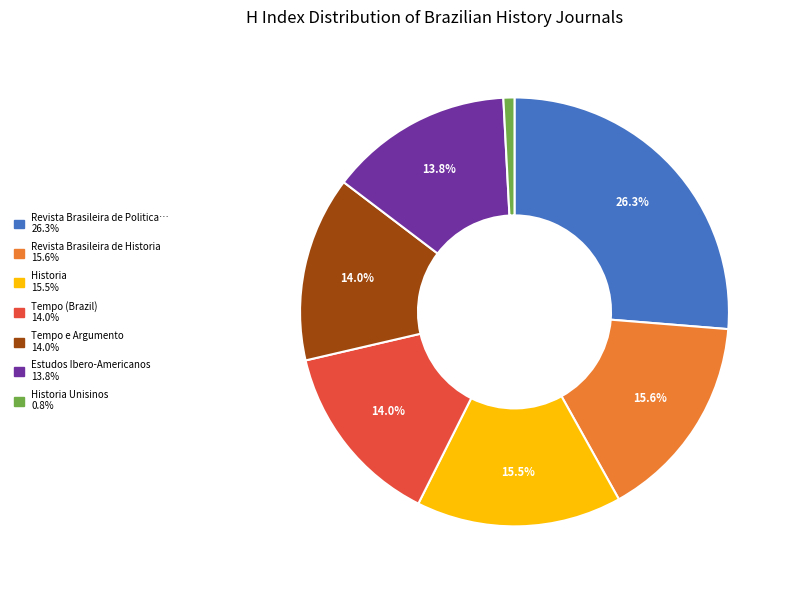

Is there any slice that represents more than half of the pie?

No